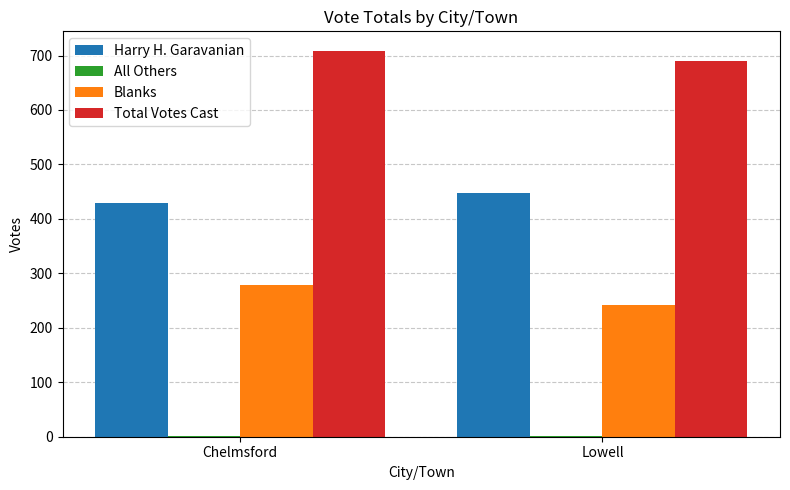

Which series has the largest range (max minus min)?

Blanks